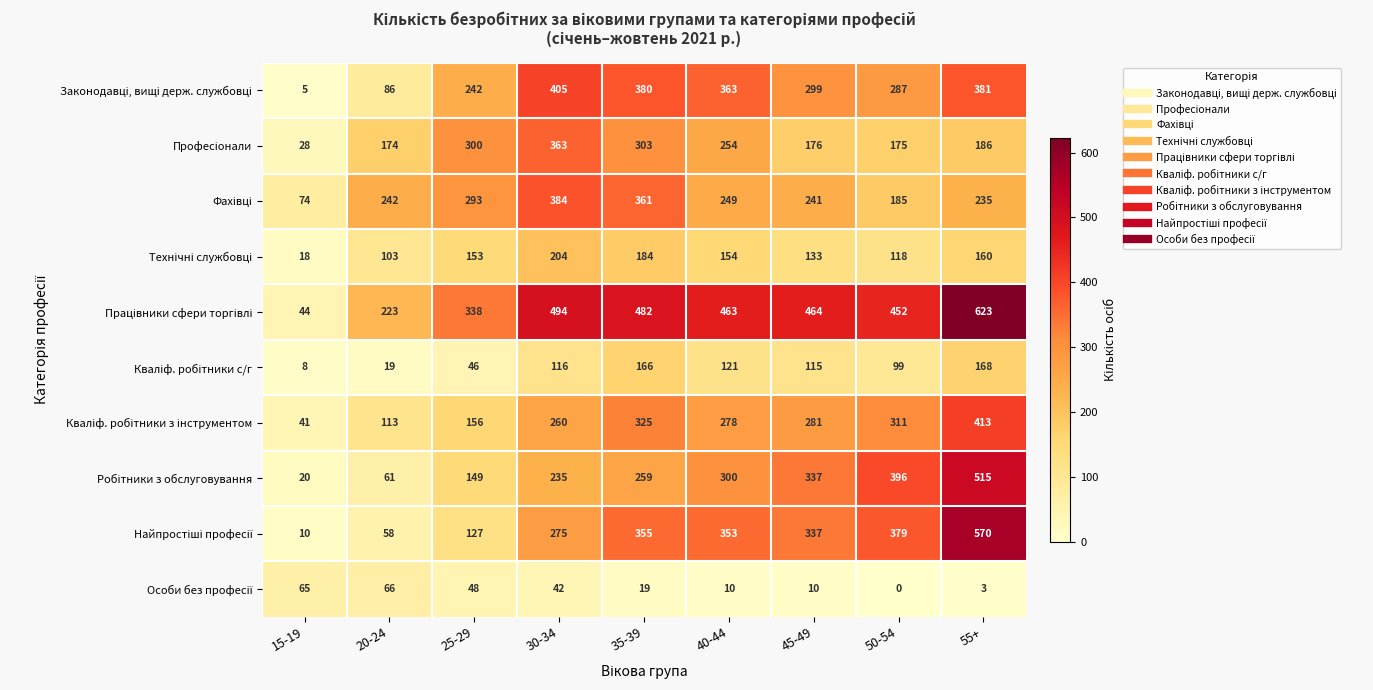

At how many categories does at least one series exceed 365?

6